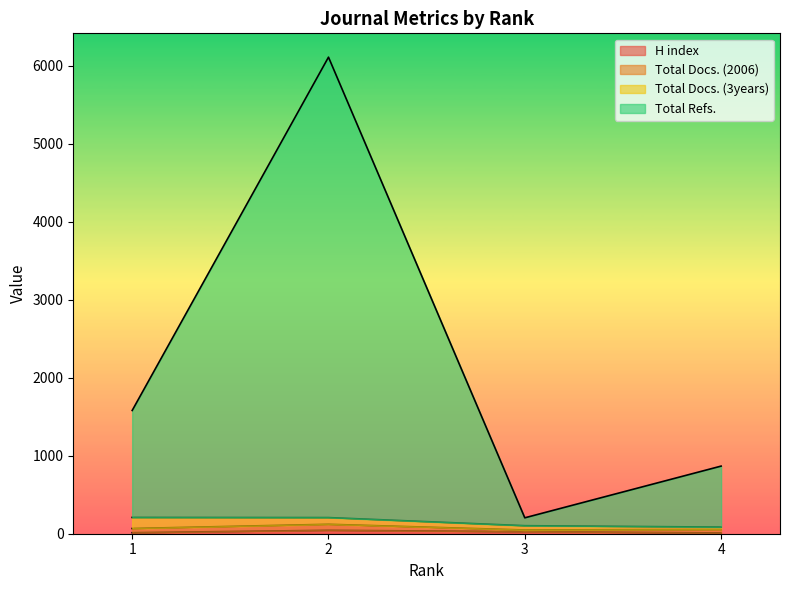

At how many categories does at least one series exceed 5118?

1